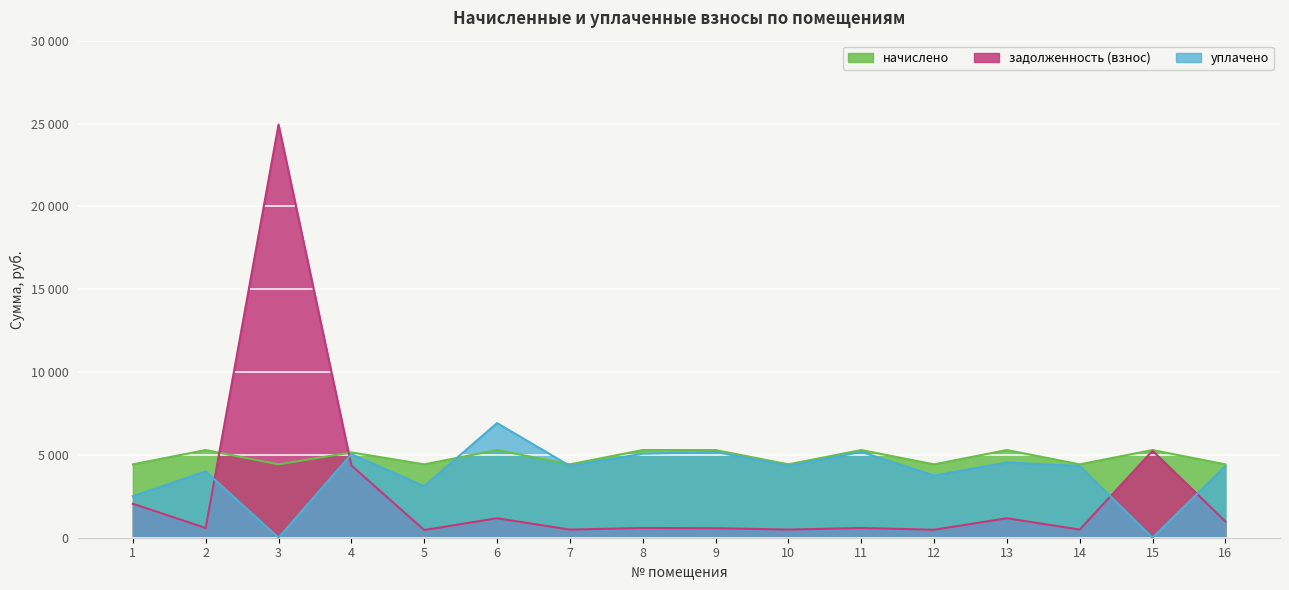

What are all the series names shown in the legend?

начислено, задолженность (взнос), уплачено